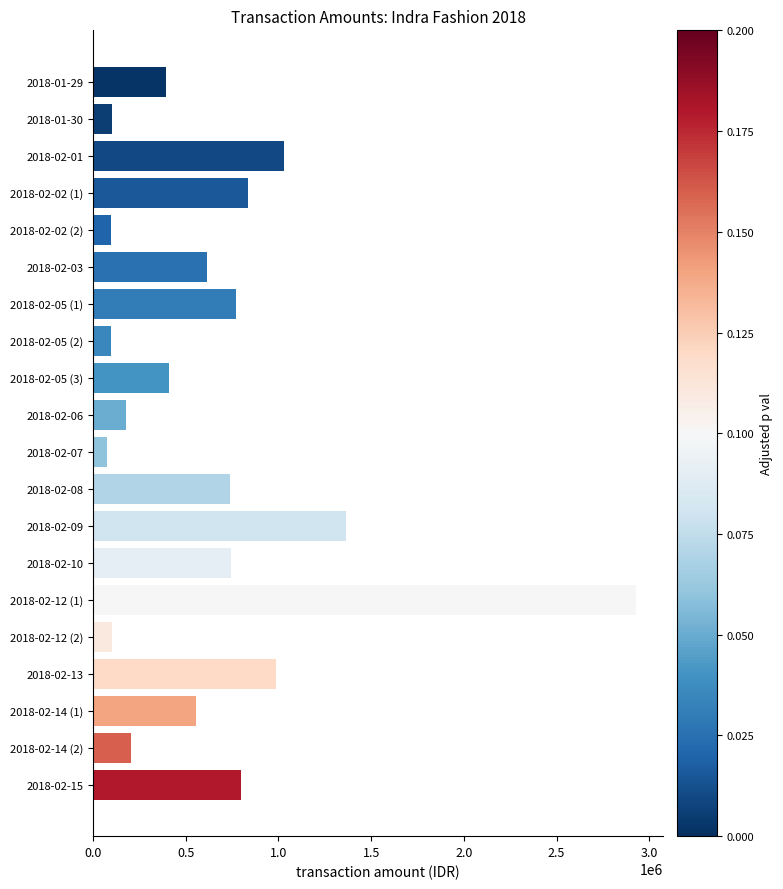

What is the minimum value shown in the chart?

74288